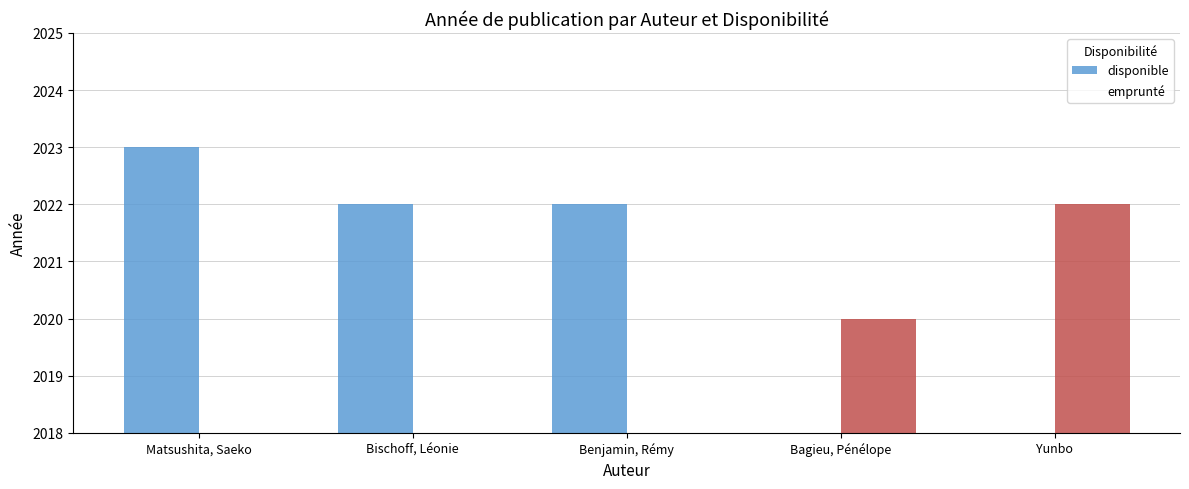

What are all the series names shown in the legend?

disponible, emprunté